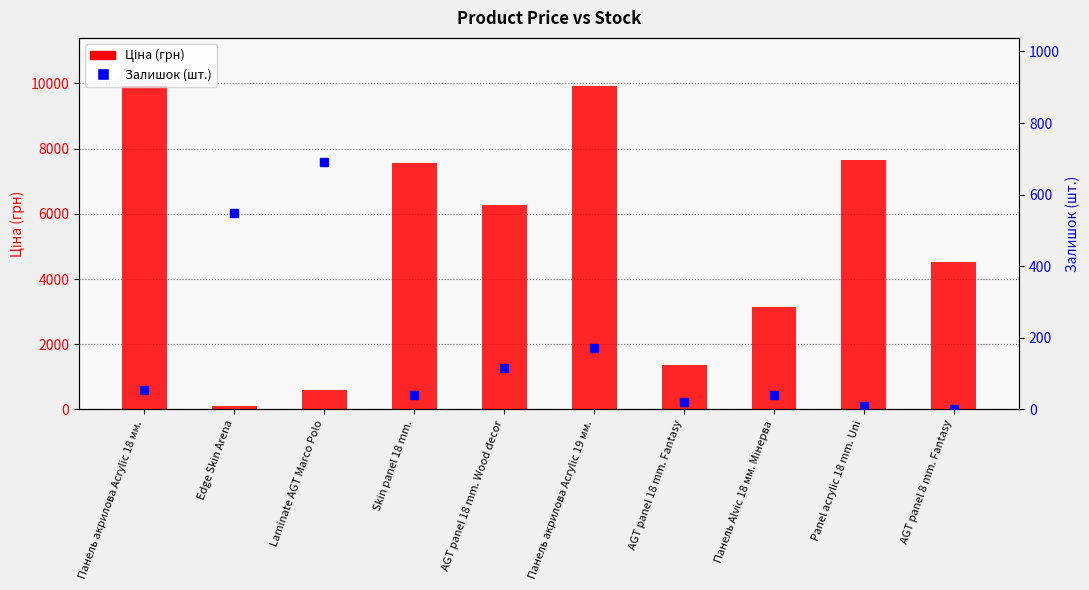

At how many categories does at least one series exceed 8242?

2